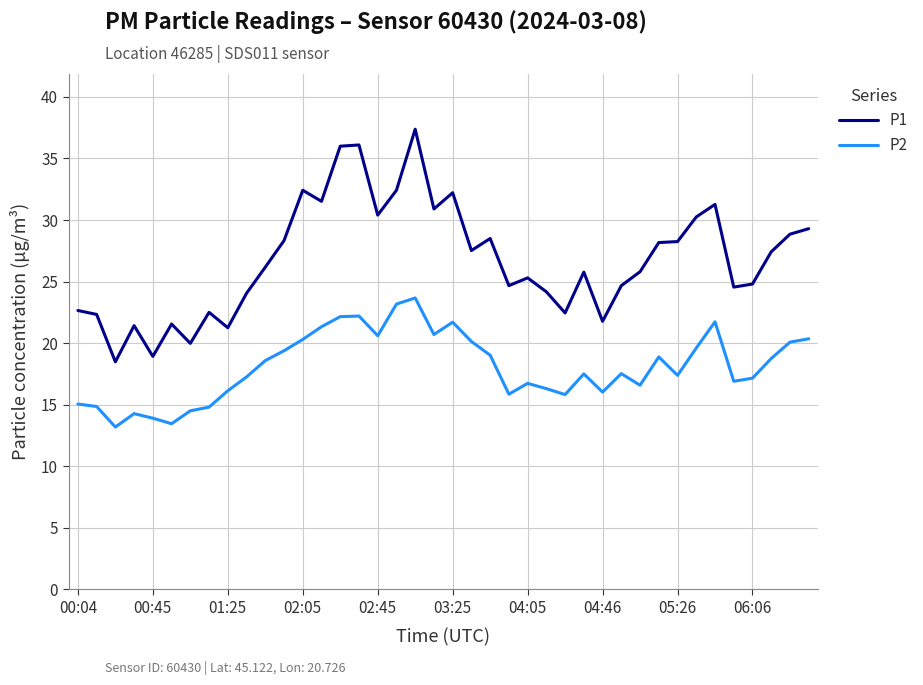

True or false: P2 and P1 intersect in this chart.

False